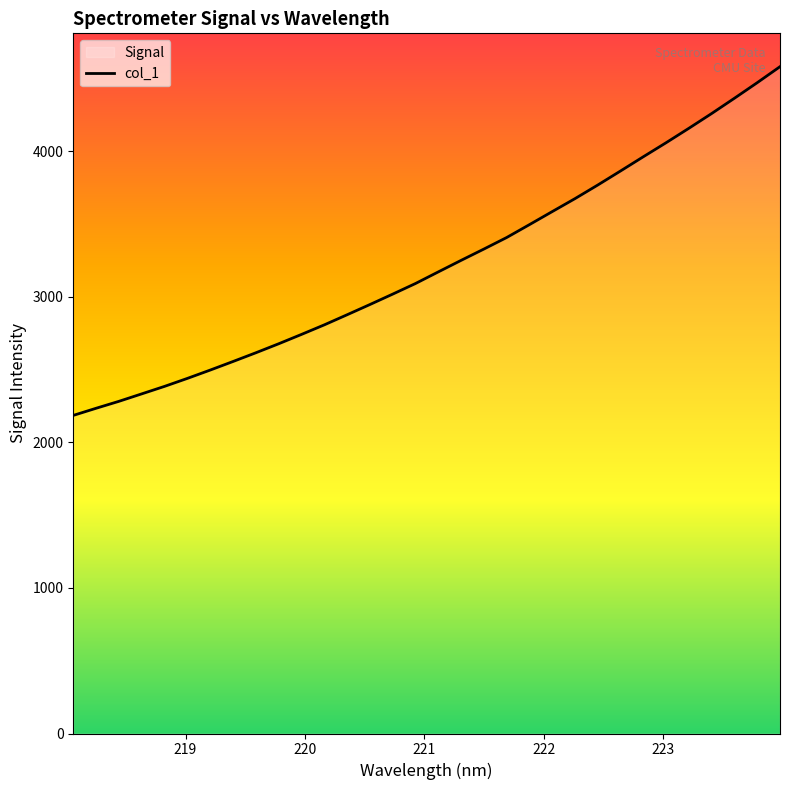

Reading left to right, what are all the values shown in this chart?

2186.0	2235.0	2282.7	2333.9	2385.5	2440.3	2497.4	2556.3	2616.3	2678.1	2742.4	2808.0	2877.4	2947.7	3019.3	3092.2	3172.0	3251.2	3329.0	3408.2	3496.9	3586.5	3675.7	3769.2	3865.8	3963.5	4060.0	4159.1	4260.6	4365.5	4472.4	4582.4